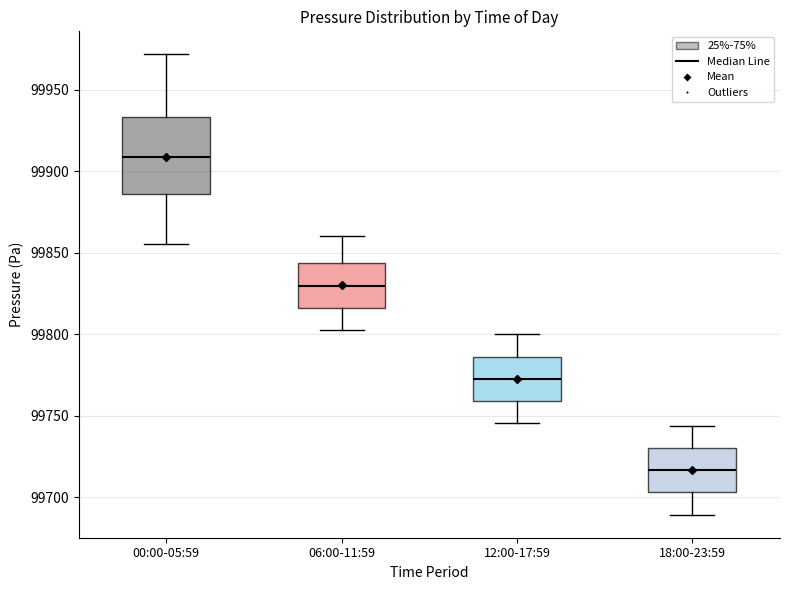

Where is the upper edge of the box for 12:00-17:59 on the y-axis? The values are not printed on the chart, so give them approximately, as read against the axis.

99785